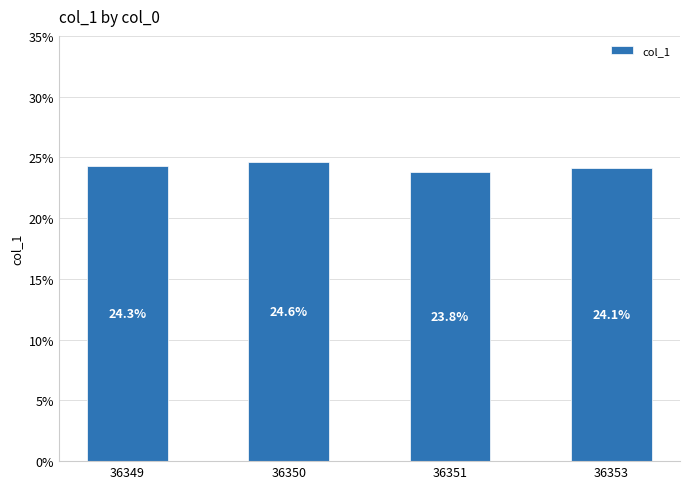

Does the chart contain stacked bars?

No